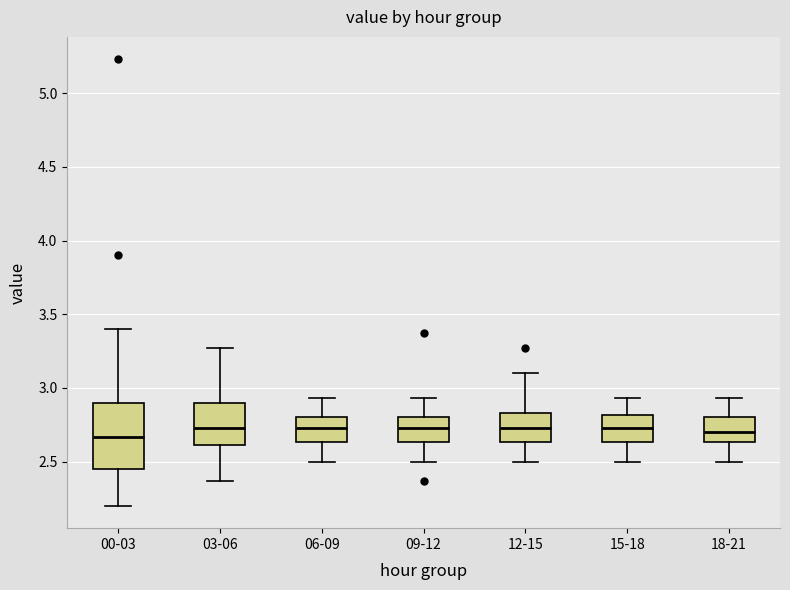

Reading left to right, read every box against the y-axis: the position of its median line, the range the box covers, and the ends of its whiskers. The values are not printed on the chart, so give them approximately, as read against the axis.

00-03: median 2.65, box 2.45 to 2.90, whiskers 2.20 to 3.40
03-06: median 2.75, box 2.60 to 2.90, whiskers 2.35 to 3.25
06-09: median 2.75, box 2.65 to 2.80, whiskers 2.50 to 2.95
09-12: median 2.75, box 2.65 to 2.80, whiskers 2.50 to 2.95
12-15: median 2.75, box 2.65 to 2.85, whiskers 2.50 to 3.10
15-18: median 2.75, box 2.65 to 2.80, whiskers 2.50 to 2.95
18-21: median 2.70, box 2.65 to 2.80, whiskers 2.50 to 2.95